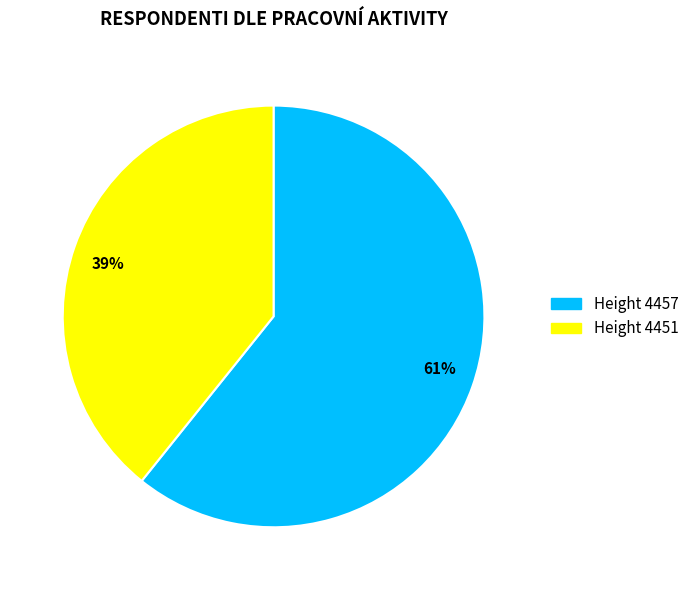

Is it true that 39% is 39% of the pie?

True